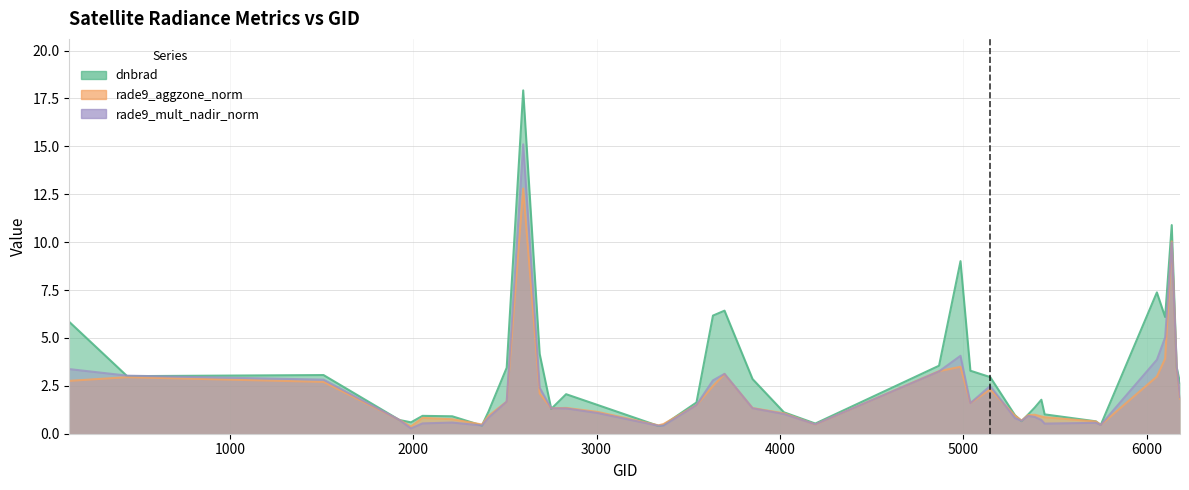

Rank the categories by rade9_aggzone_norm value from lowest to highest.

1988, 3338, 5750, 4193, 2375, 3365, 5723, 5318, 1925, 2213, 2051, 5444, 5426, 2411, 5282, 5354, 5390, 4022, 3005, 2753, 3851, 2834, 3545, 5039, 2510, 6182, 2690, 5147, 3635, 1511, 125, 440, 6056, 3698, 4868, 6164, 4985, 6101, 6137, 2600